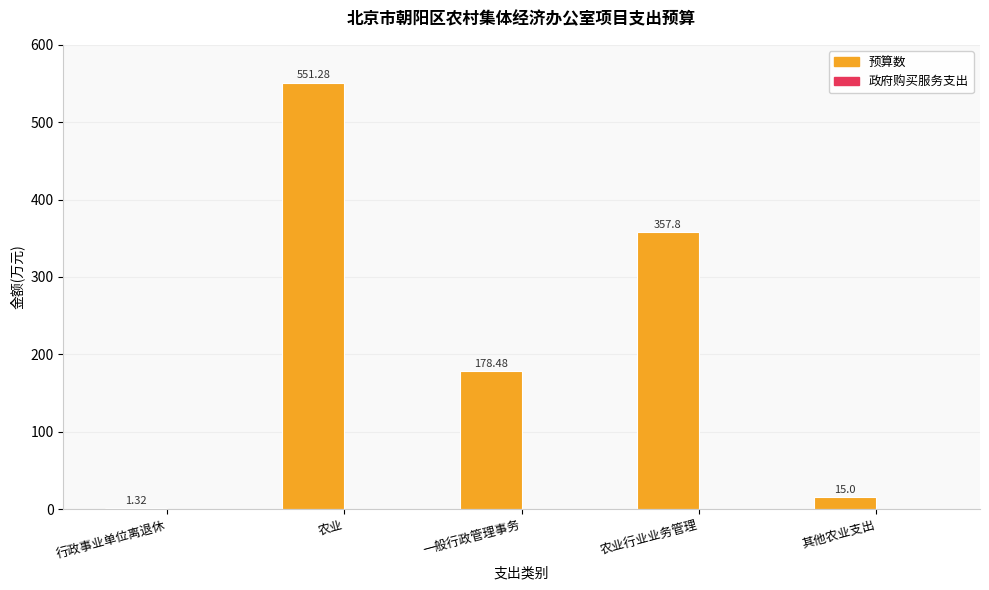

What is the sum of all values?

1103.9